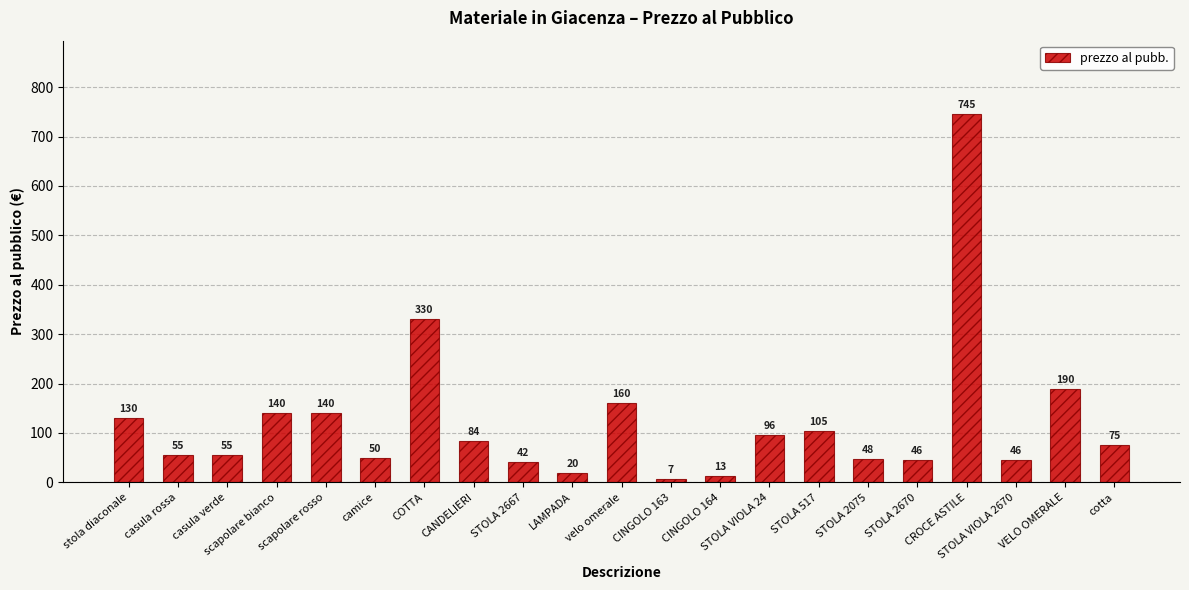

Count the number of data series in this chart.

1